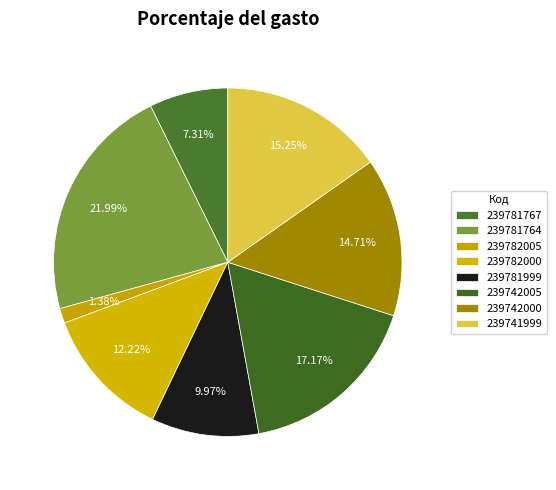

What percentage do 239781764 and 239781999 together represent?

32.0%